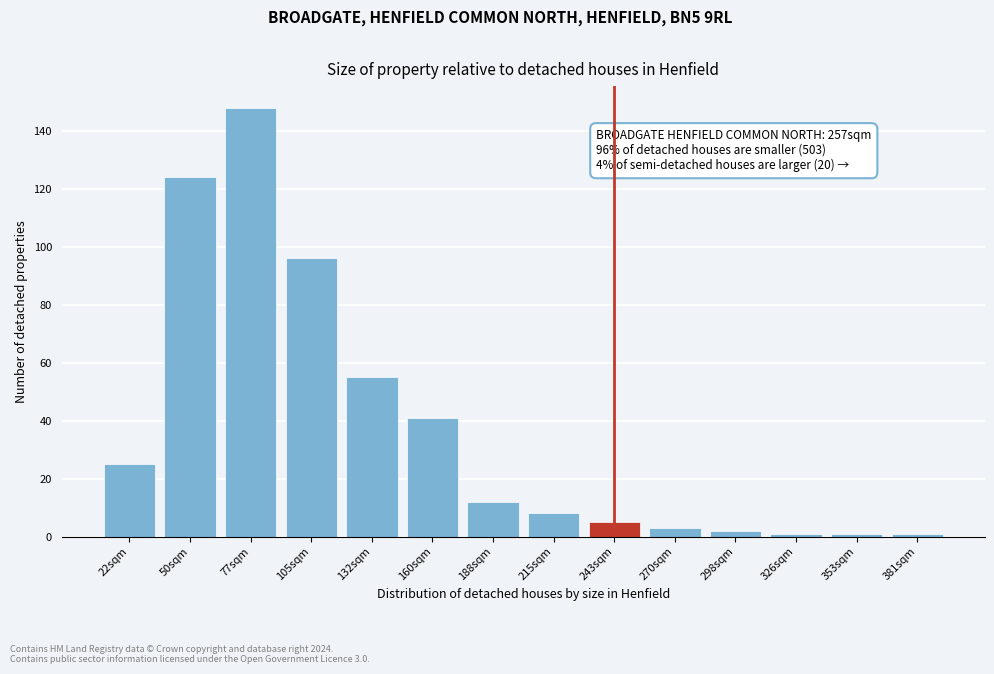

Reading left to right, transcribe all the data shown in this chart.

25	124	148	96	55	41	12	8	5	3	2	1	1	1